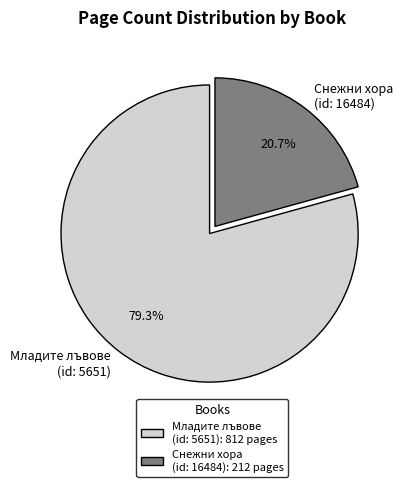

Does Снежни хора (id: 16484): 212 pages account for over 50% of the chart?

No